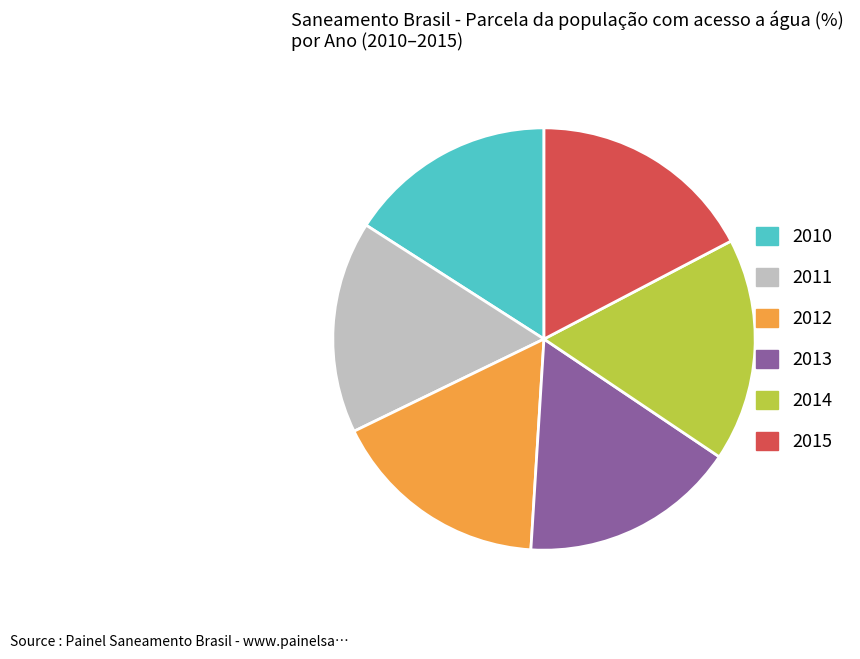

Is there any slice that represents more than half of the pie?

No